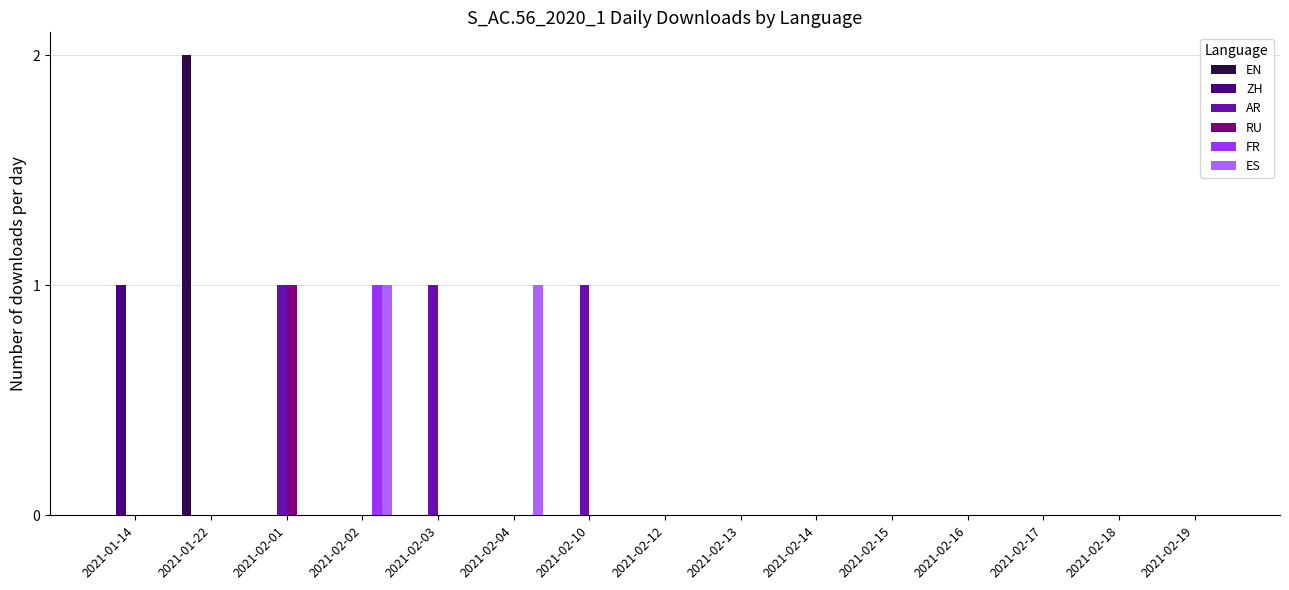

Are the bars grouped side by side (vs. stacked)?

Yes